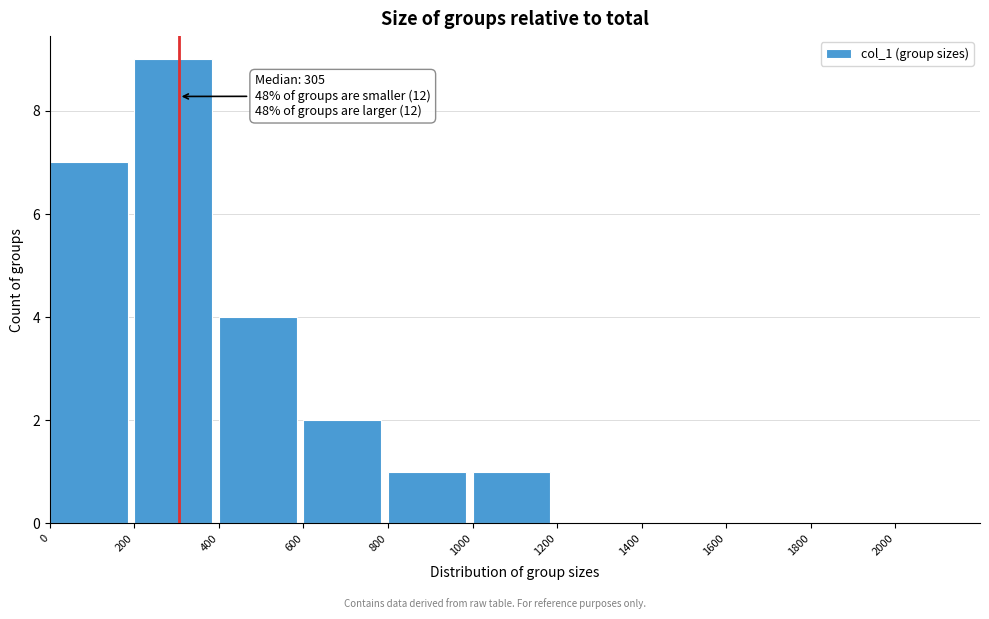

Over which range of the x-axis is the bar tallest?

200 to 400